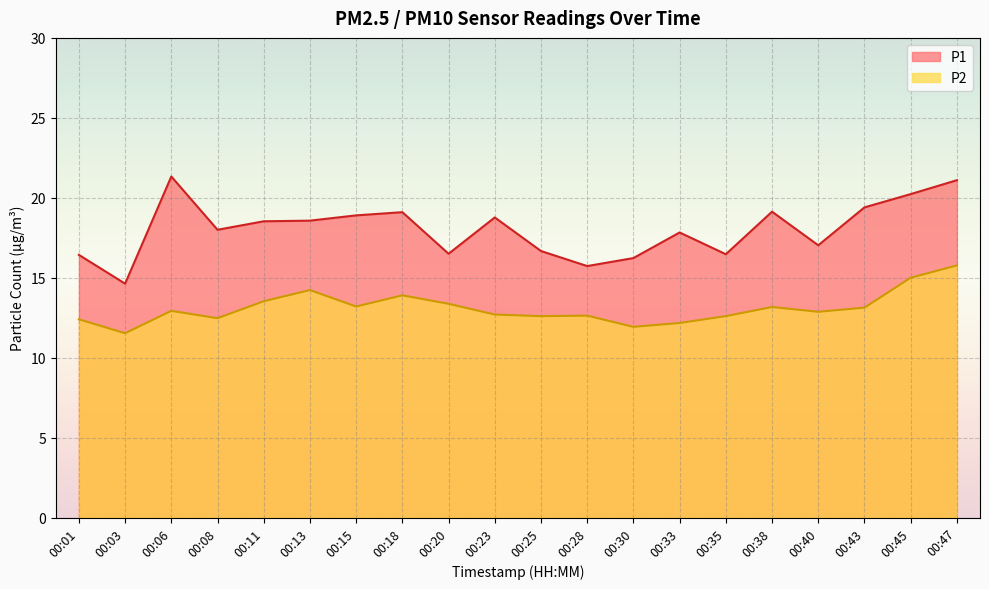

Is the value of P1 at 00:18 greater than the value of P2 at 00:20?

Yes